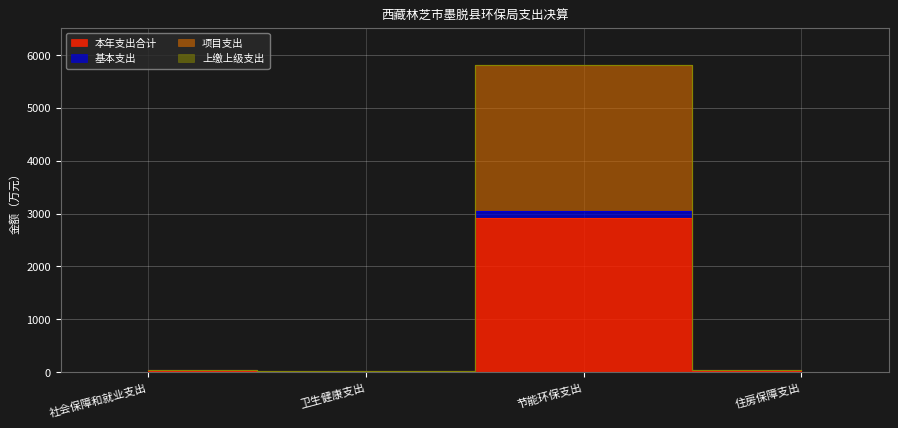

True or false: 项目支出 and 基本支出 cross at least once.

False